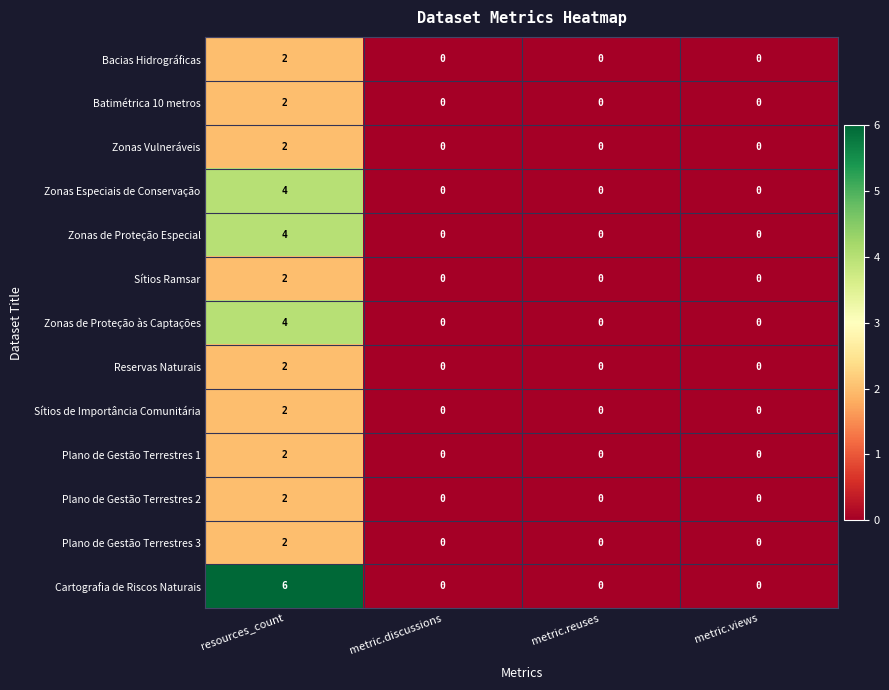

Which category has the highest value in the Cartografia de Riscos Naturais series?

resources_count